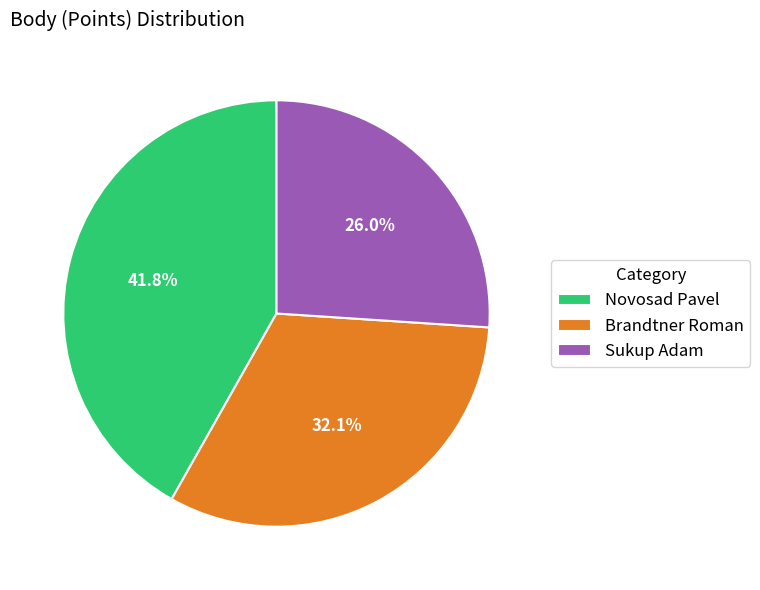

True or false: Brandtner Roman accounts for 32% of the total.

True